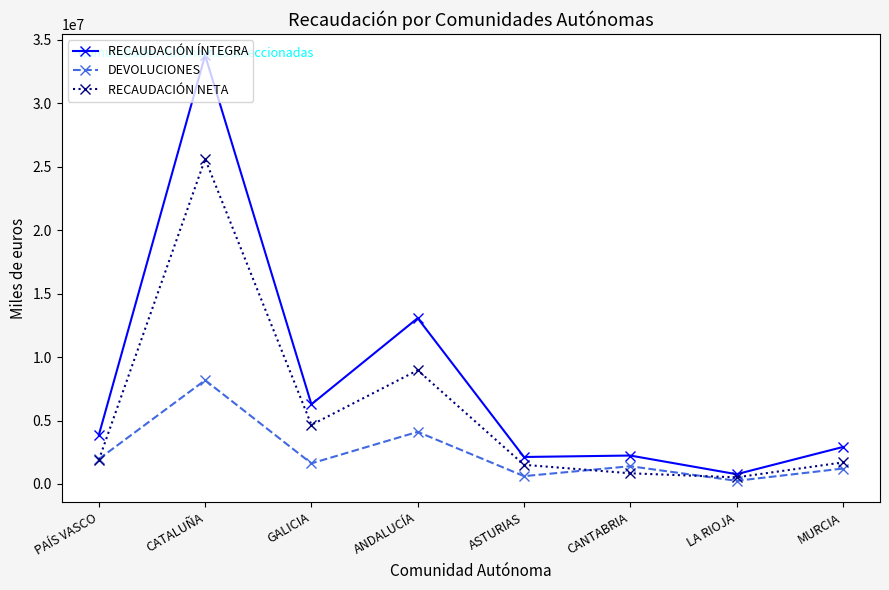

List the series in order of their overall mean, lowest first.

DEVOLUCIONES, RECAUDACIÓN NETA, RECAUDACIÓN ÍNTEGRA